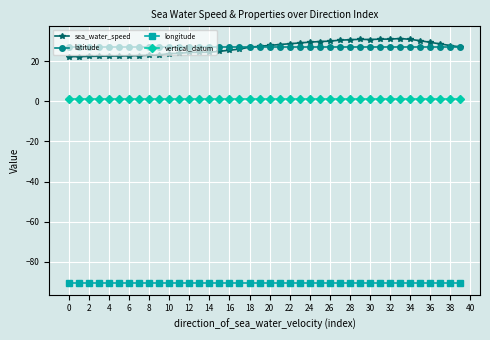

What is the value of the sea_water_speed point at the 34th from the left?

31.3